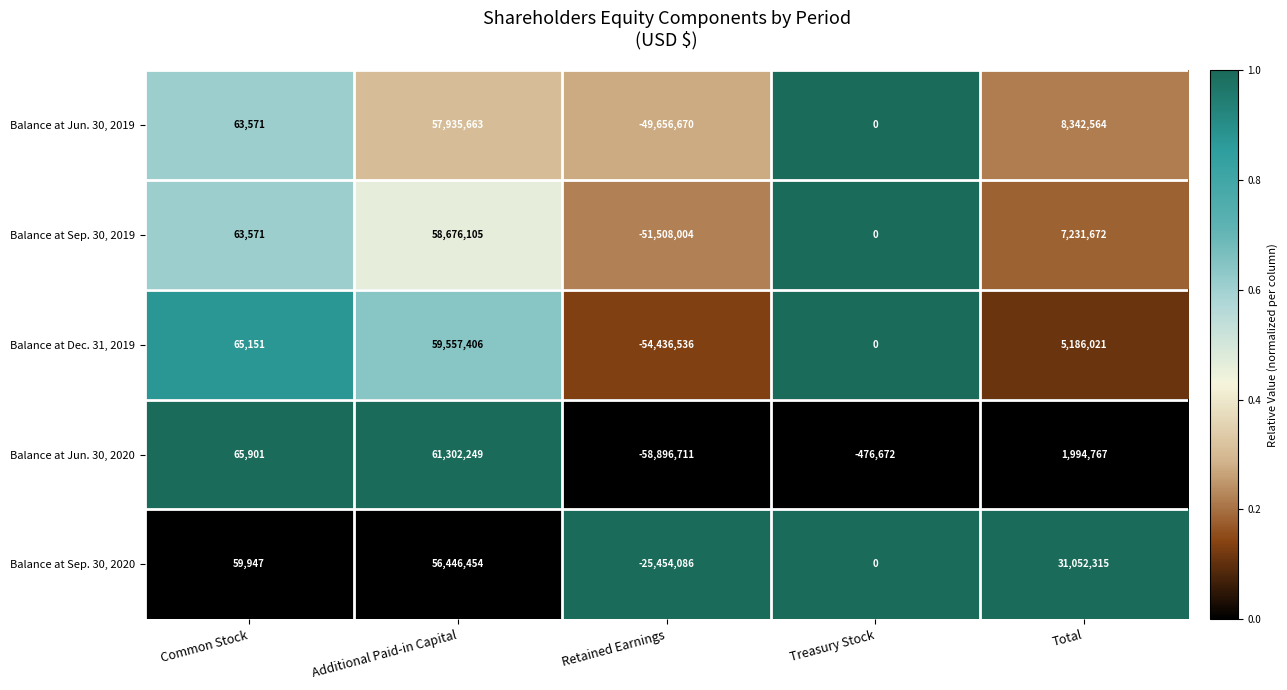

Reading left to right, what are all the values shown in this chart?

Balance at Jun. 30, 2019: 63571	57935663	-49656670	0	8342564
Balance at Sep. 30, 2019: 63571	58676105	-51508004	0	7231672
Balance at Dec. 31, 2019: 65151	59557406	-54436536	0	5186021
Balance at Jun. 30, 2020: 65901	61302249	-58896711	-476672	1994767
Balance at Sep. 30, 2020: 59947	56446454	-25454086	0	31052315